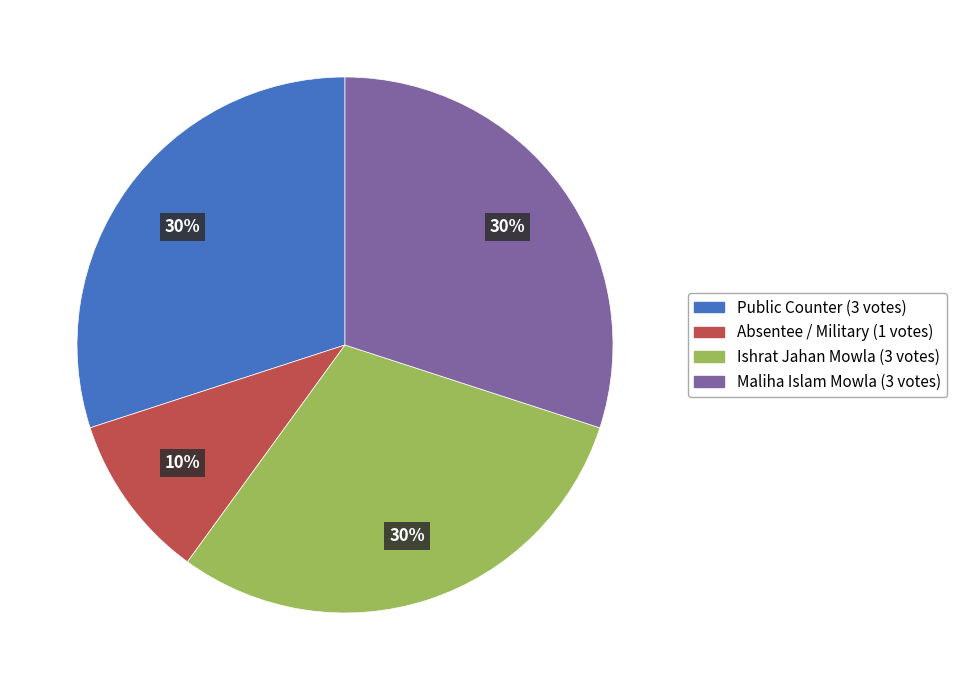

To the nearest percent, what is the difference between the largest and smallest slice percentages?

20%